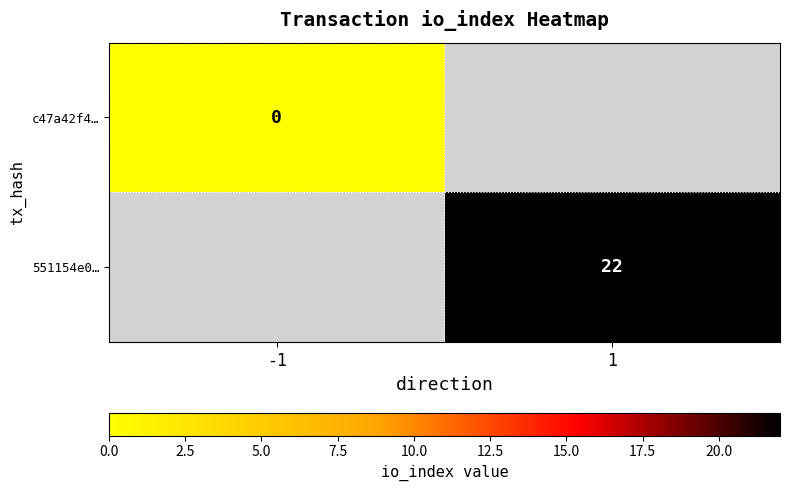

True or false: 551154e0… has a value of 38 at 1.

False